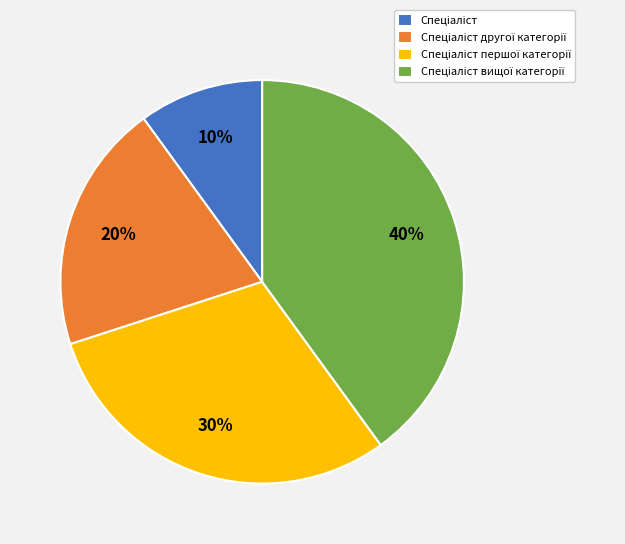

To the nearest percent, what is the average slice percentage?

25%